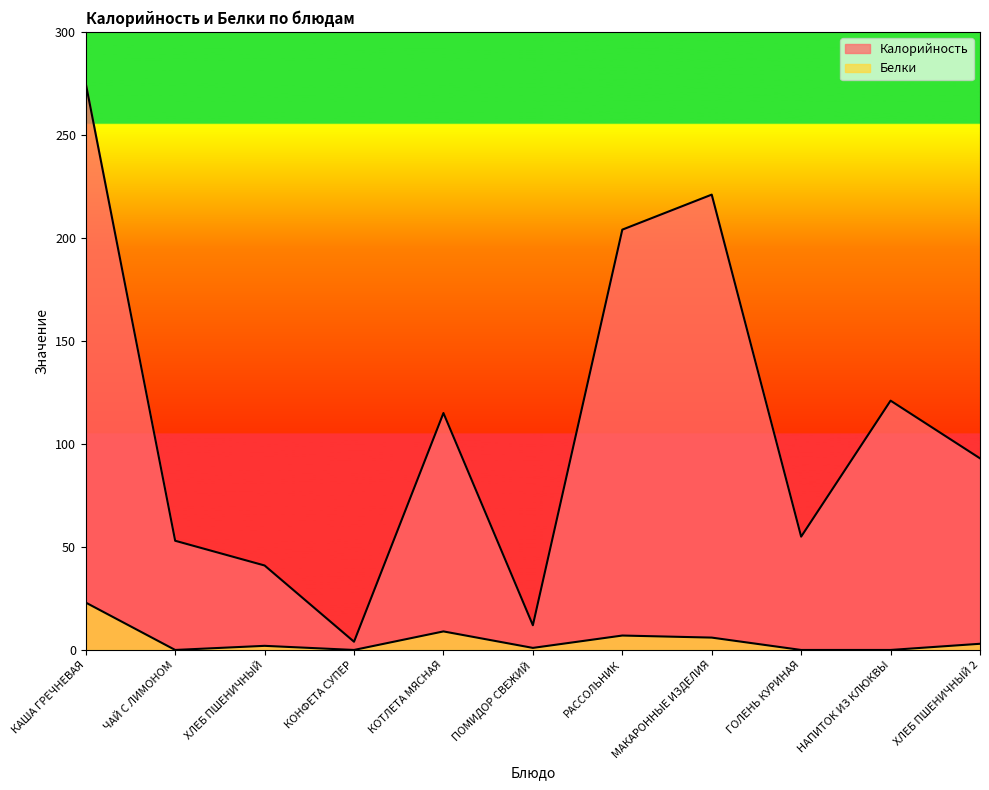

What is the difference between the maximum and minimum values in the Белки series?

23